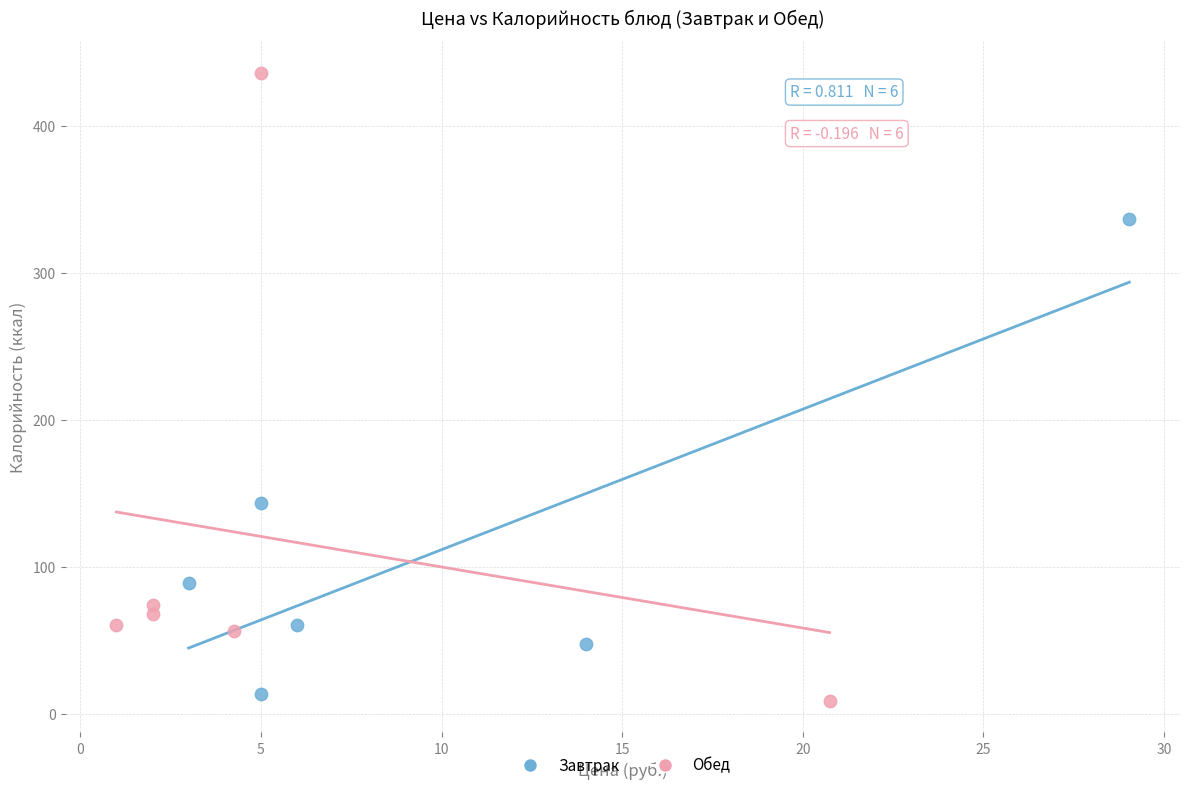

Which series reaches the maximum Y coordinate?

Обед